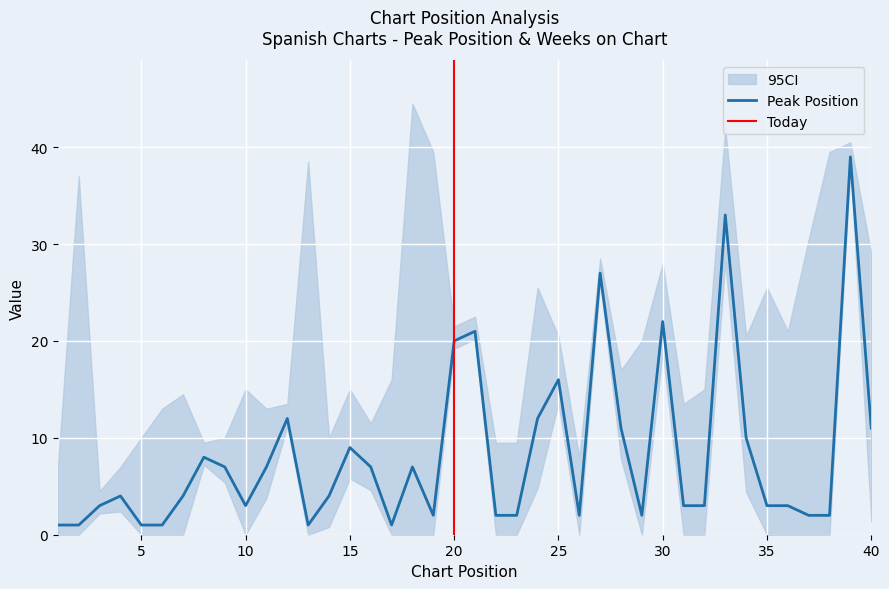

At which category does the chart reach its peak across all series?

39